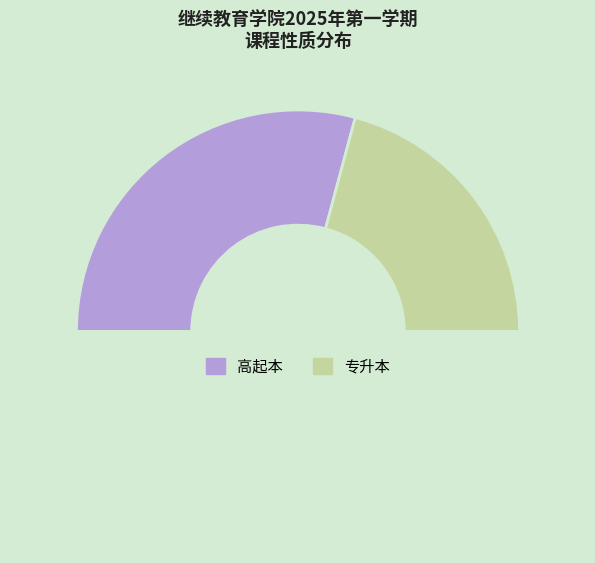

Count the number of slices in the pie.

3